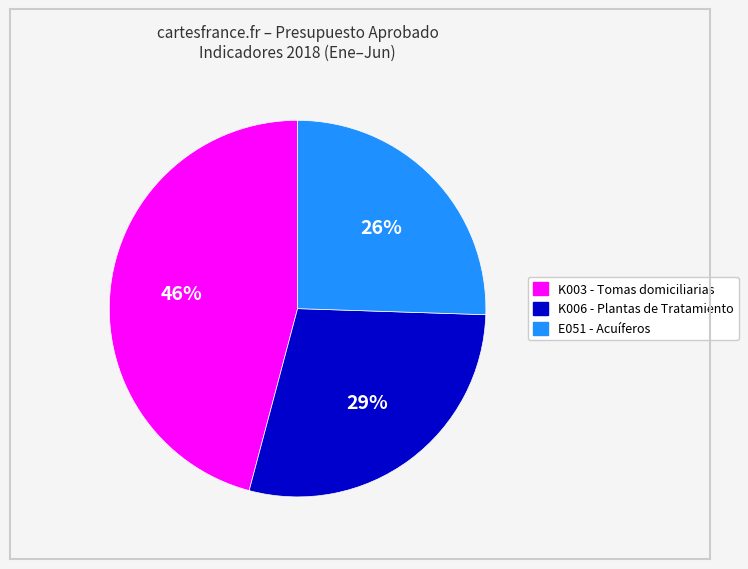

Between E051 and K003, which is larger?

K003